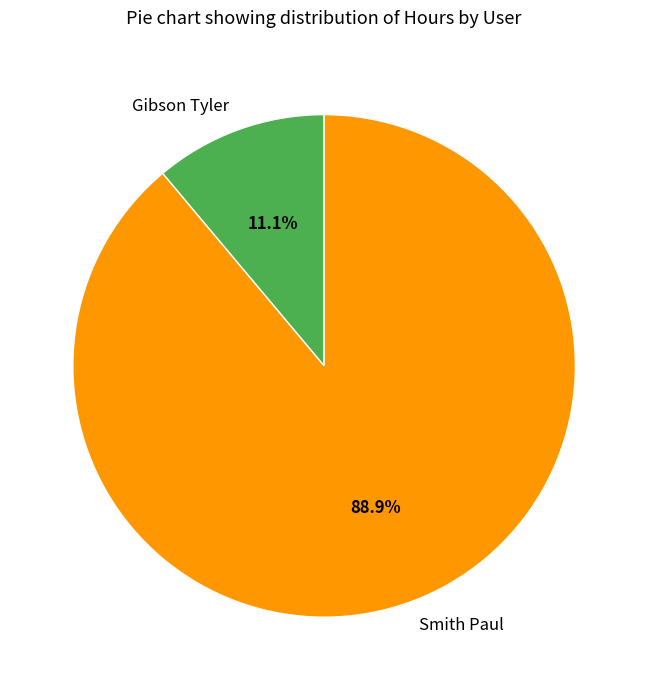

To the nearest percent, what percentage of the pie is Gibson Tyler?

11%